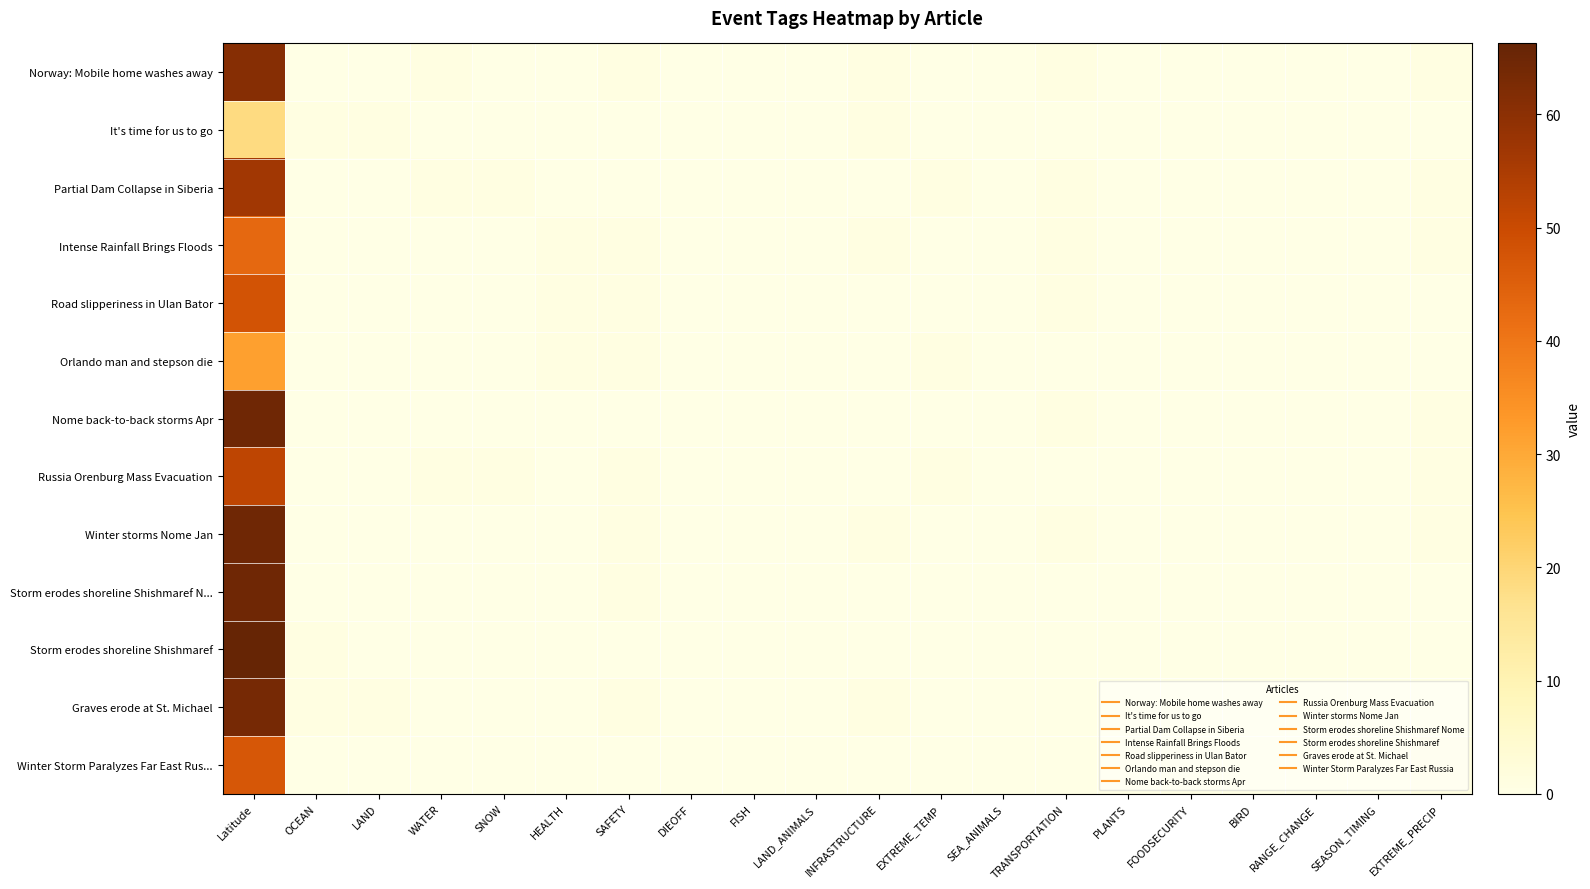

At LAND_ANIMALS, list the series in order from largest to smallest.

Norway: Mobile home washes away, It's time for us to go, Partial Dam Collapse in Siberia, Intense Rainfall Brings Floods, Road slipperiness in Ulan Bator, Orlando man and stepson die, Nome back-to-back storms Apr, Russia Orenburg Mass Evacuation, Winter storms Nome Jan, Storm erodes shoreline Shishmaref N..., Storm erodes shoreline Shishmaref, Graves erode at St. Michael, Winter Storm Paralyzes Far East Rus...